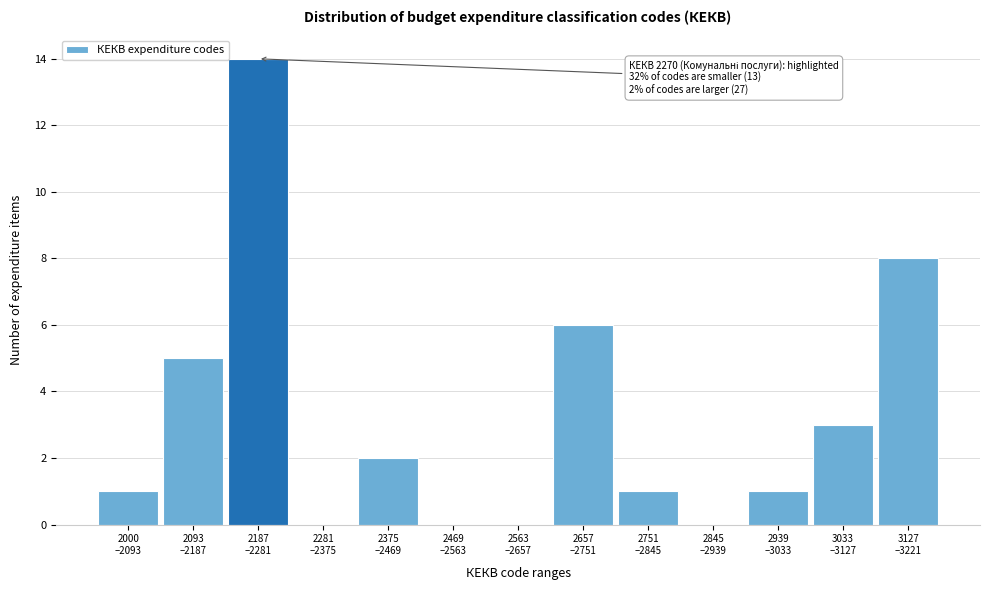

What is the greatest value displayed?

14